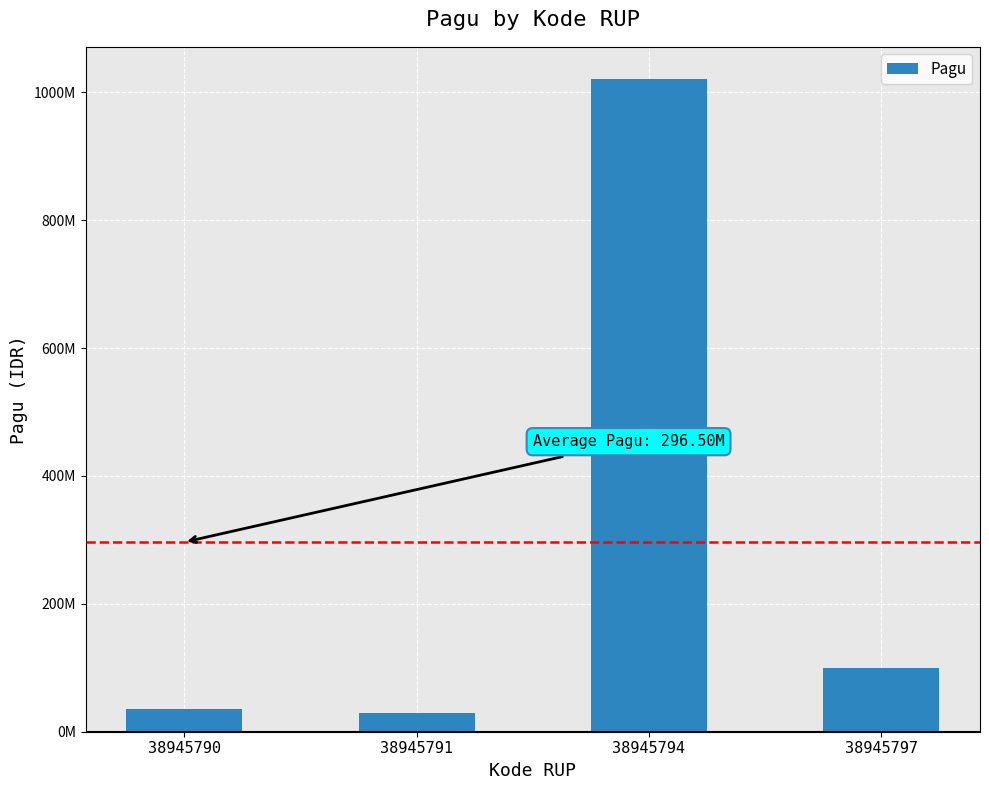

What is the smallest value displayed?

30000000